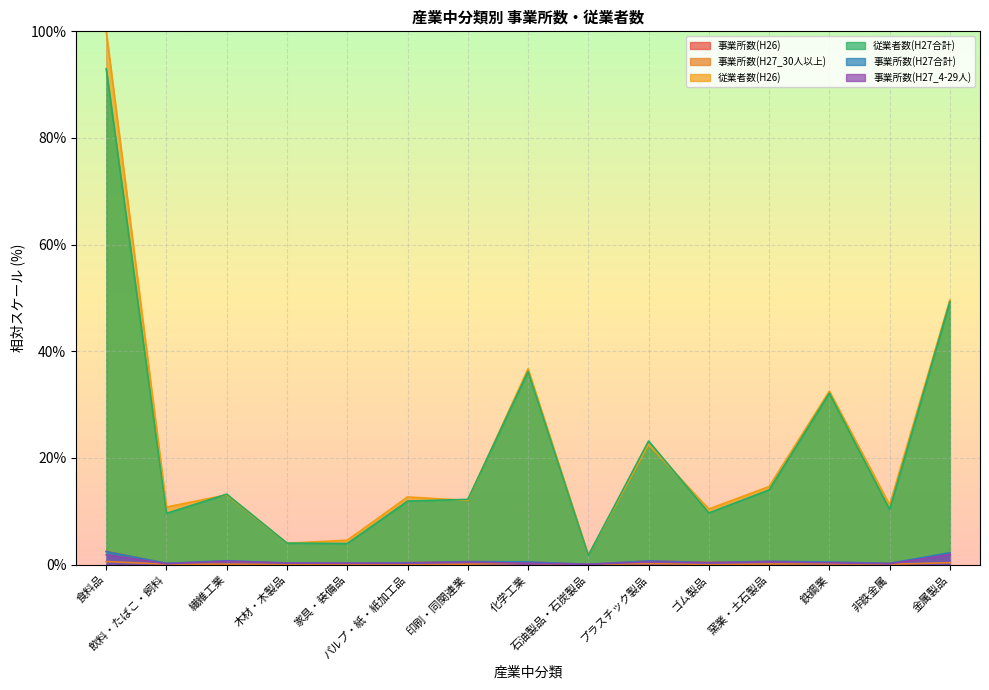

What position from the right is プラスチック製品?

6